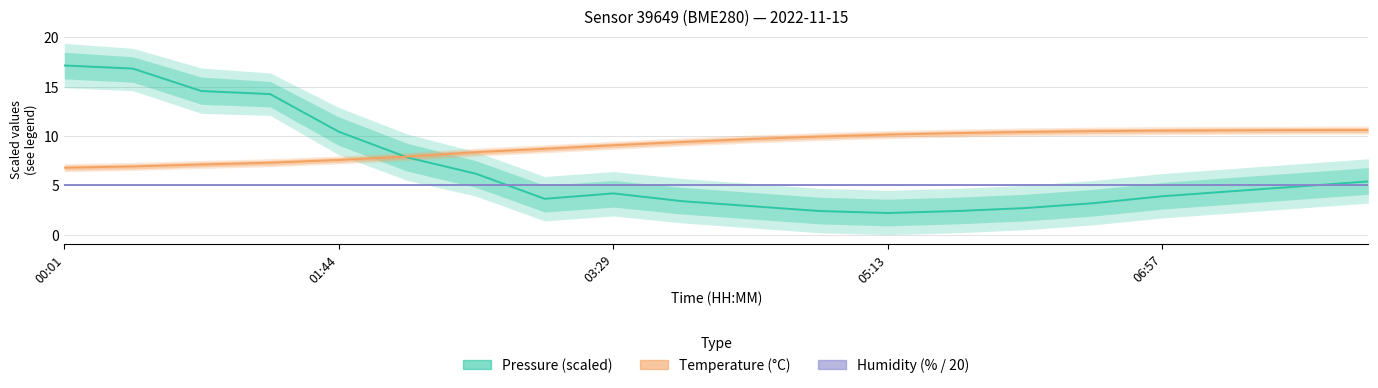

How many categories are shown in the chart?

20